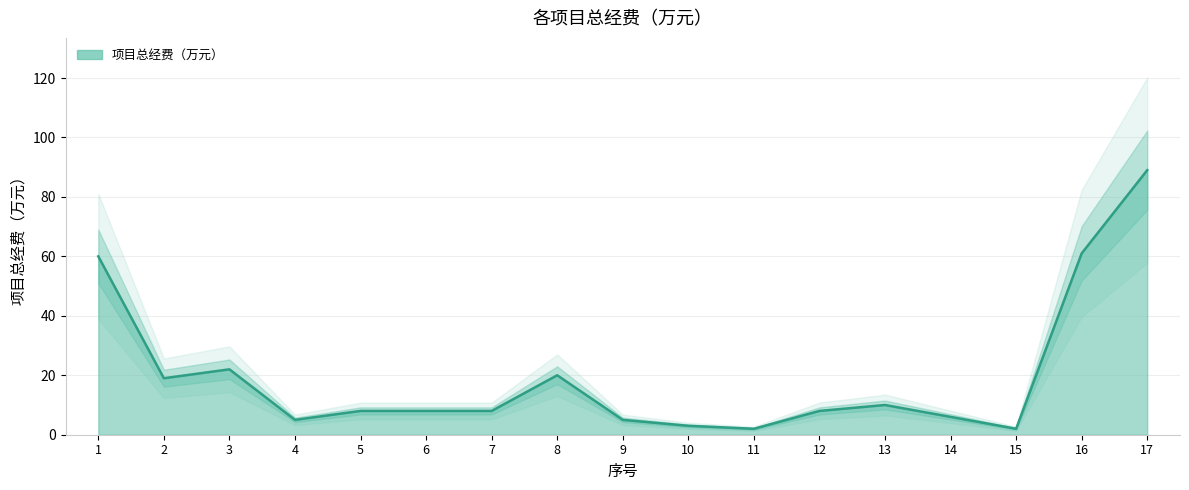

Which category has the lowest value across all series?

11